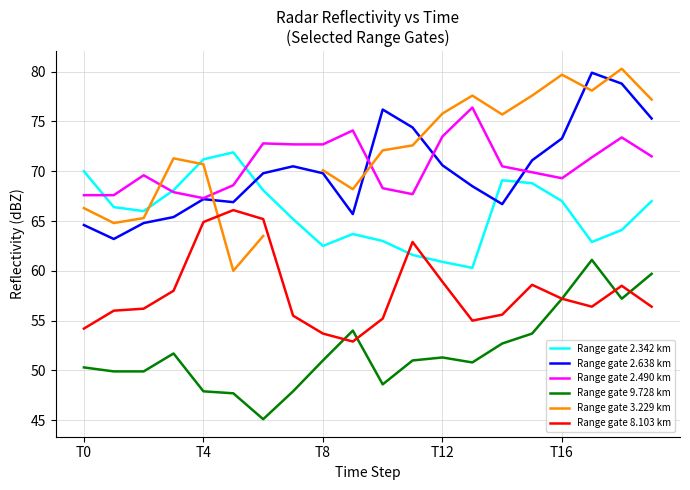

Read the Range gate 9.728 km value at T12.

51.3